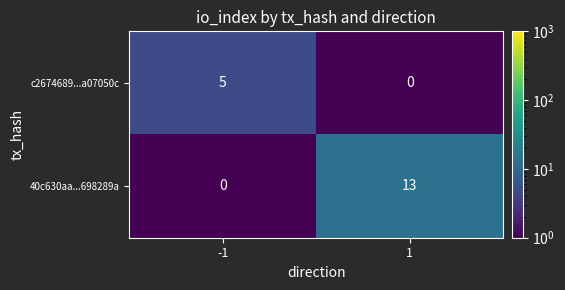

At 1, list the series in order from largest to smallest.

40c630aa...698289a, c2674689...a07050c